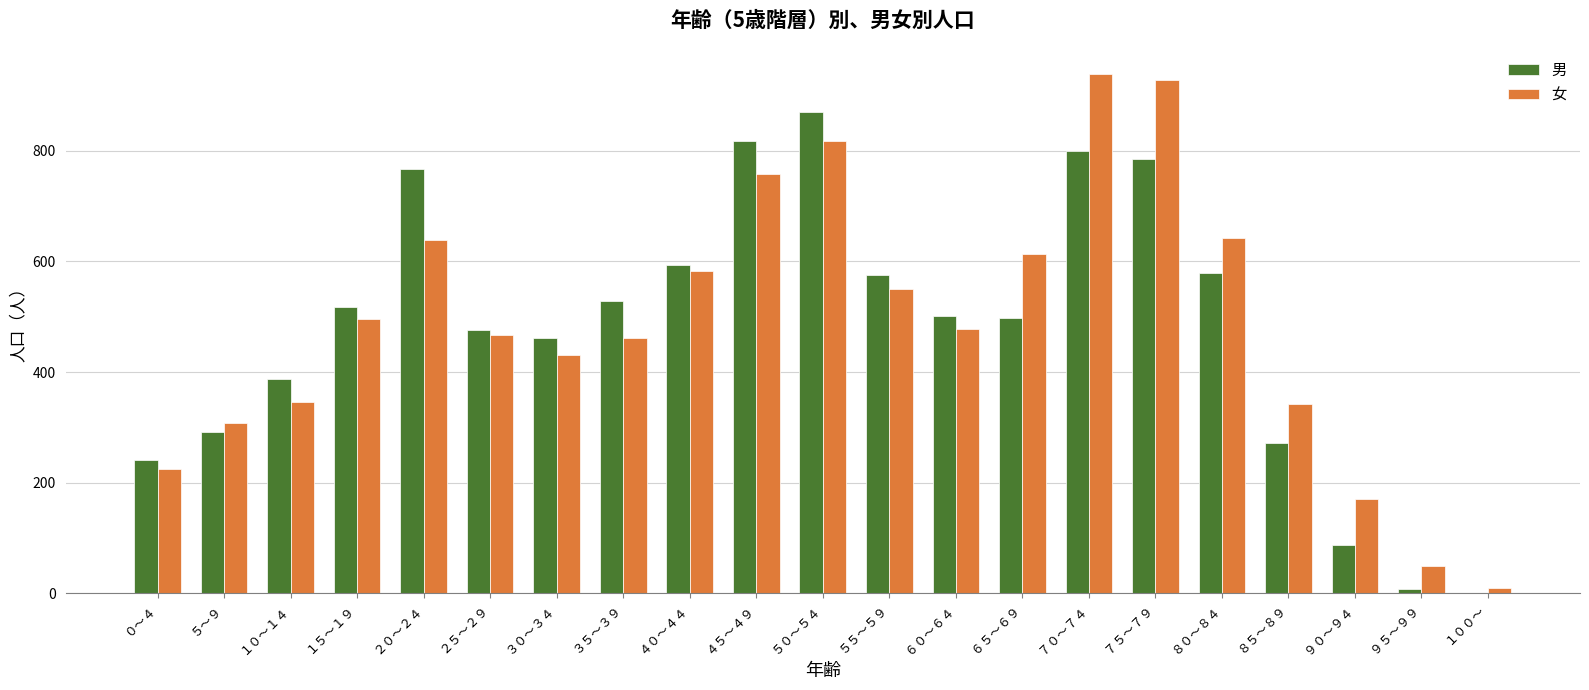

Between ２５～２９ and ７５～７９, which series saw the biggest shift?

女